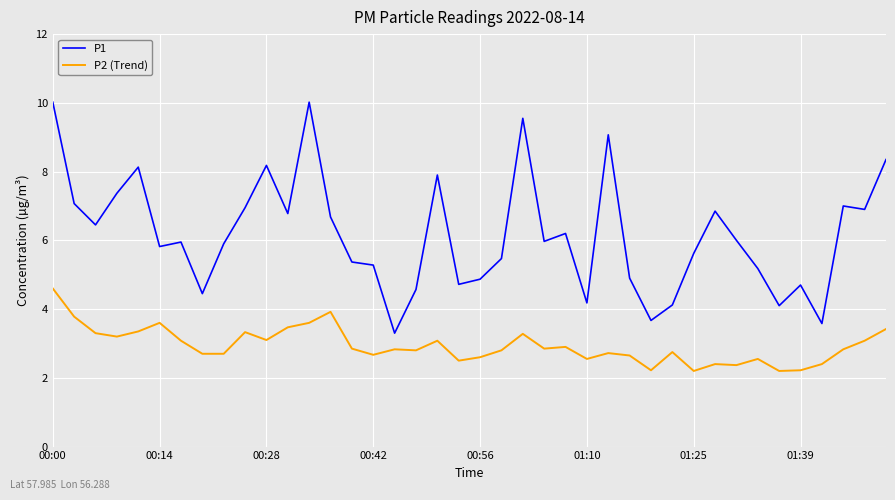

What are all the series names shown in the legend?

P1, P2 (Trend)